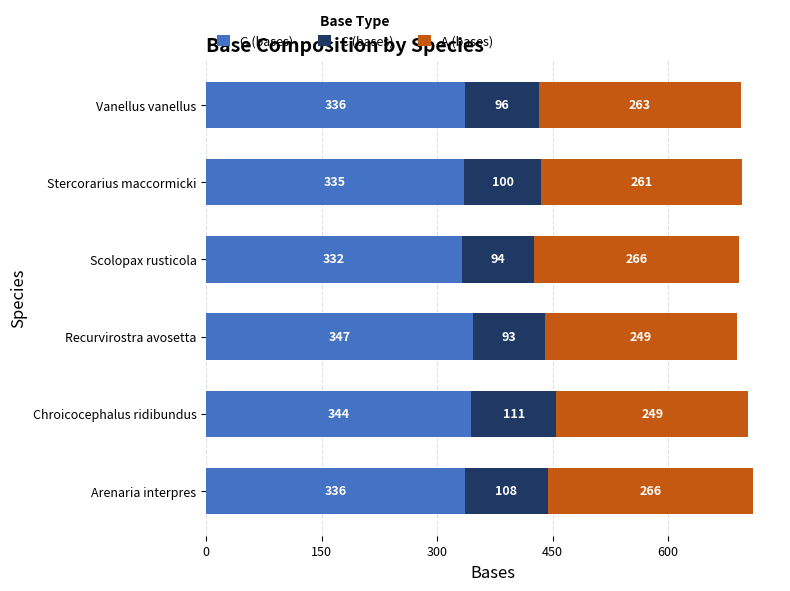

How many data points in G (bases) are less than 336?

2